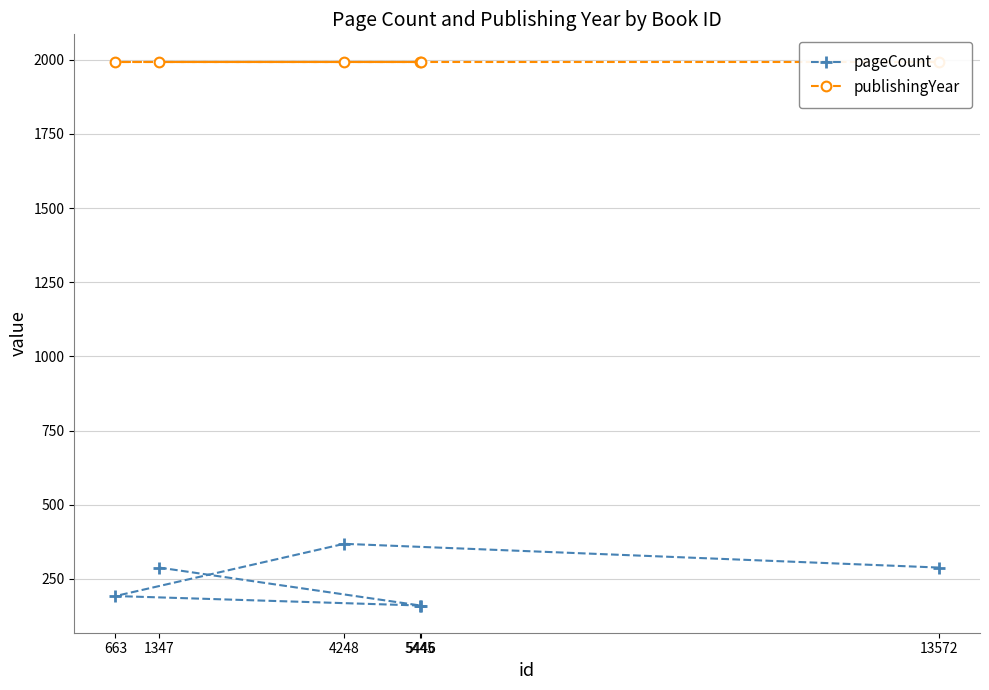

Reading left to right, list all the values displayed in this chart.

pageCount: 288	160	160	192	368	288
publishingYear: 1994	1994	1994	1994	1994	1994